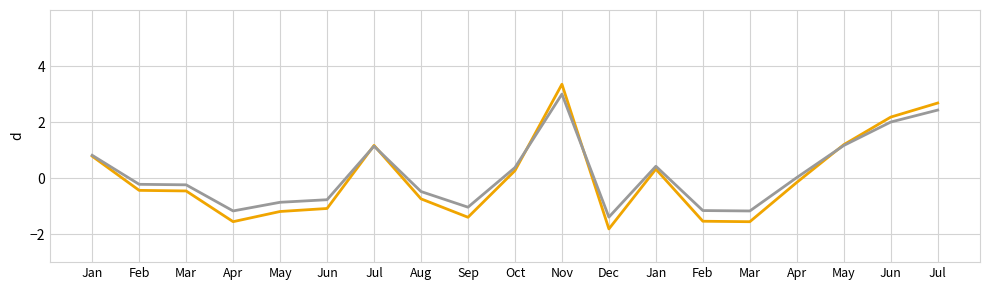

At which category does the chart reach its peak across all series?

Nov